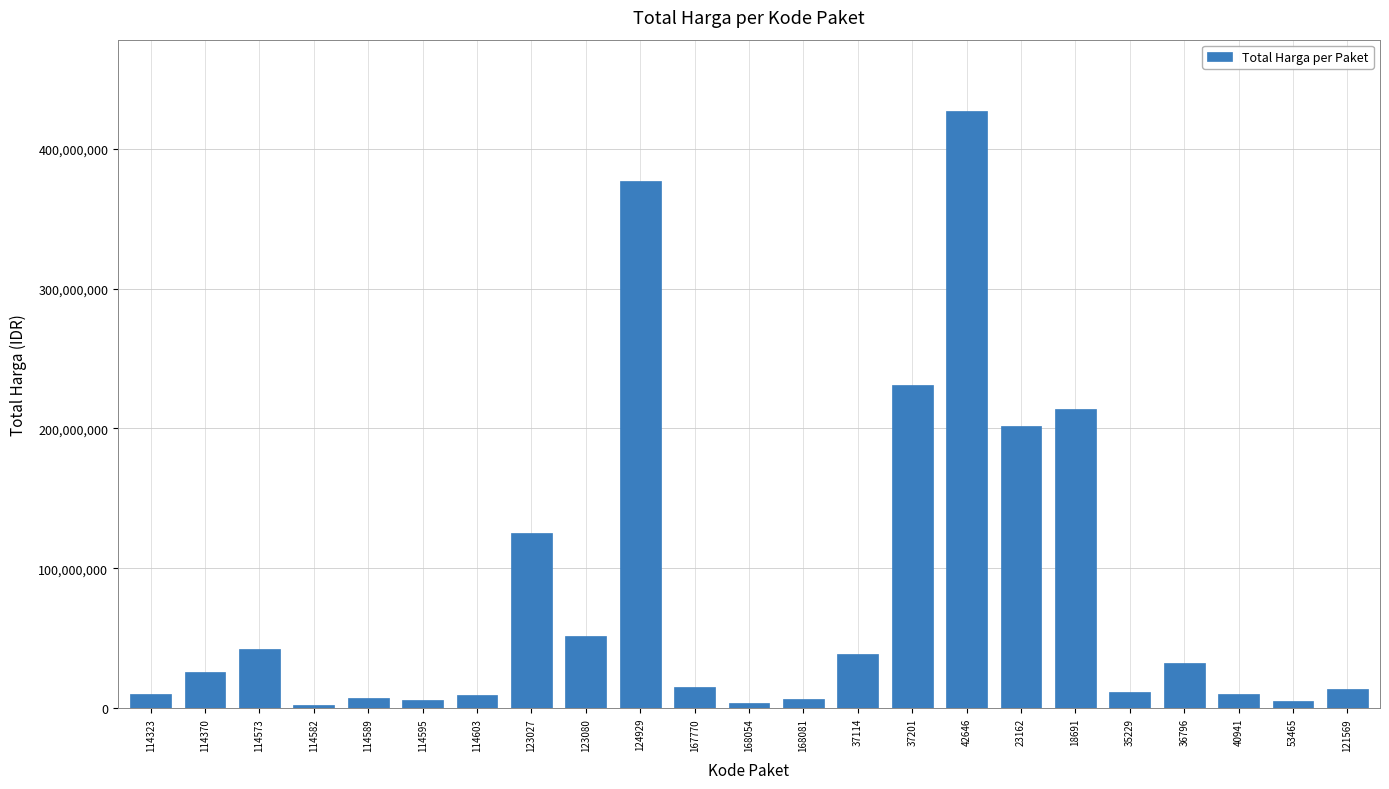

At which label is the value closest to 214649980?

18691